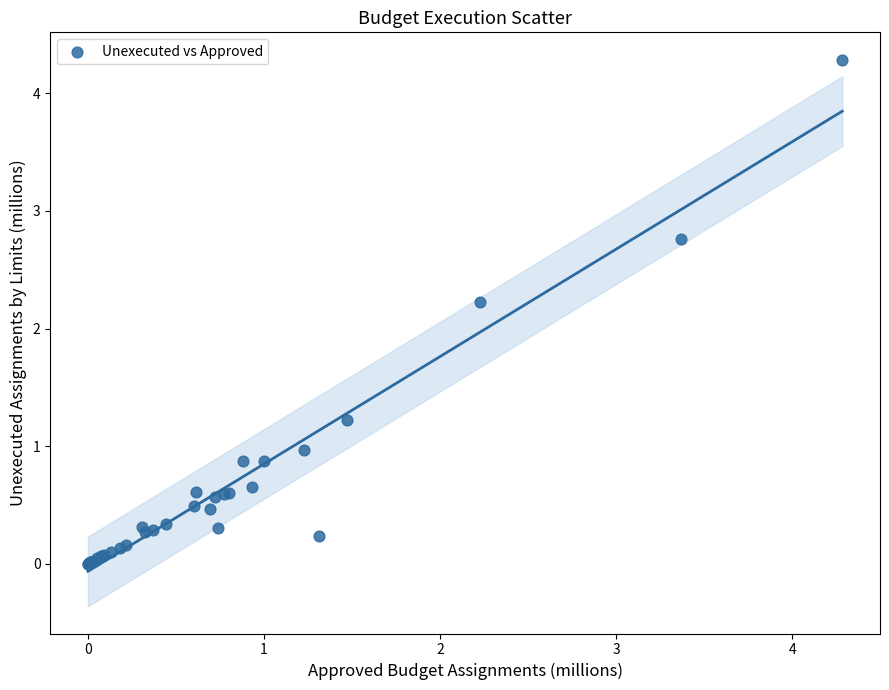

What Y value in the scatter plot is closest to 2?

2.2